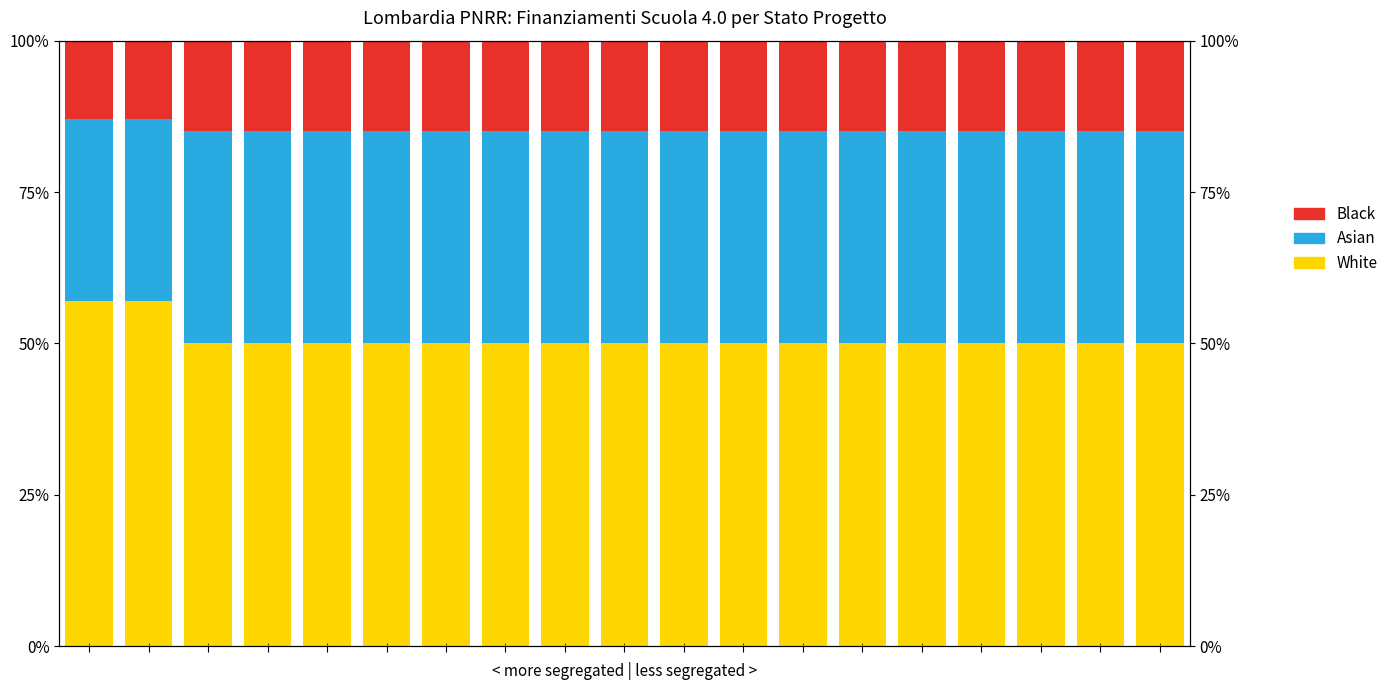

True or false: White has a value of 50.0 at 8.

True